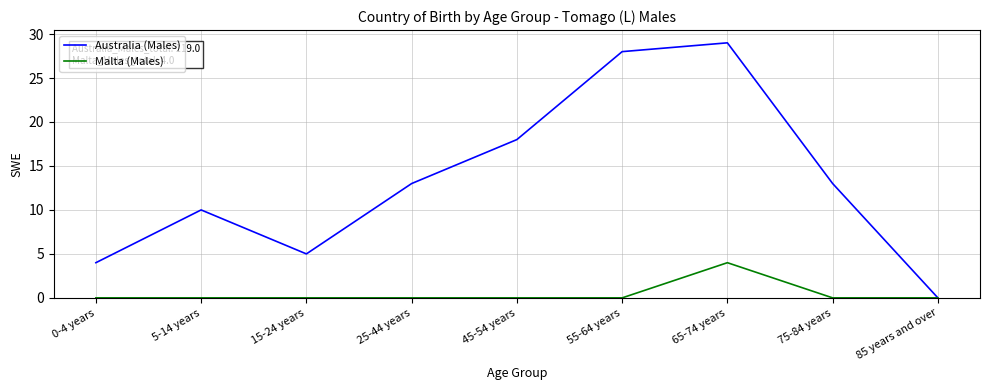

The value of Australia (Males) at 85 years and over is 18. True or false?

False